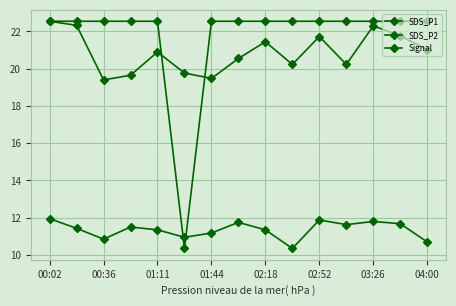

True or false: SDS_P1 and SDS_P2 intersect in this chart.

False